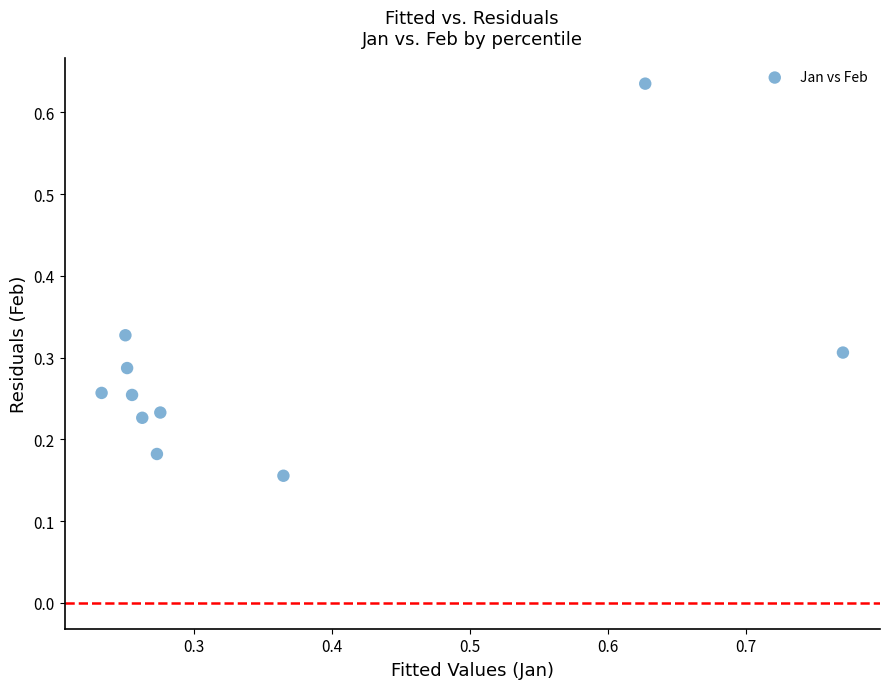

What is the range of X values (max minus min)?

0.5